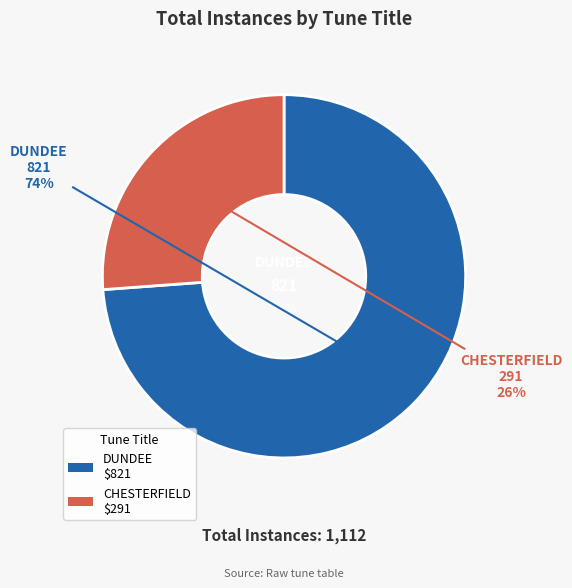

To the nearest percent, what is the difference between the DUNDEE and CHESTERFIELD slice percentages?

48%